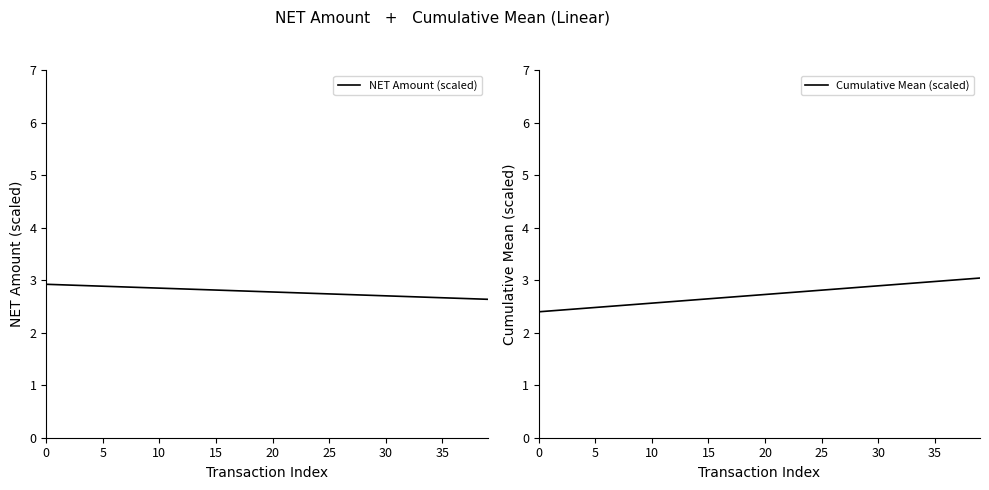

Is it true that NET Amount (scaled) equals 4.1 at 0?

False